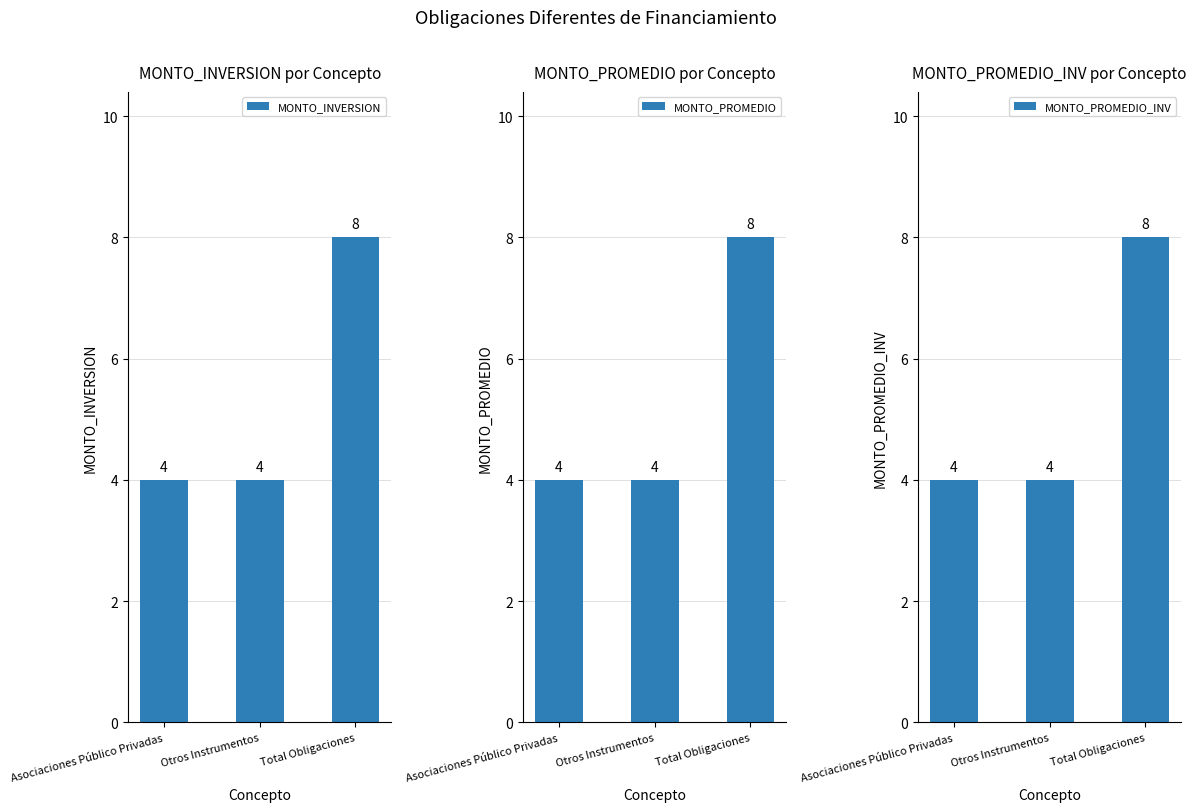

What is the highest value of the MONTO_PROMEDIO_INV series?

8